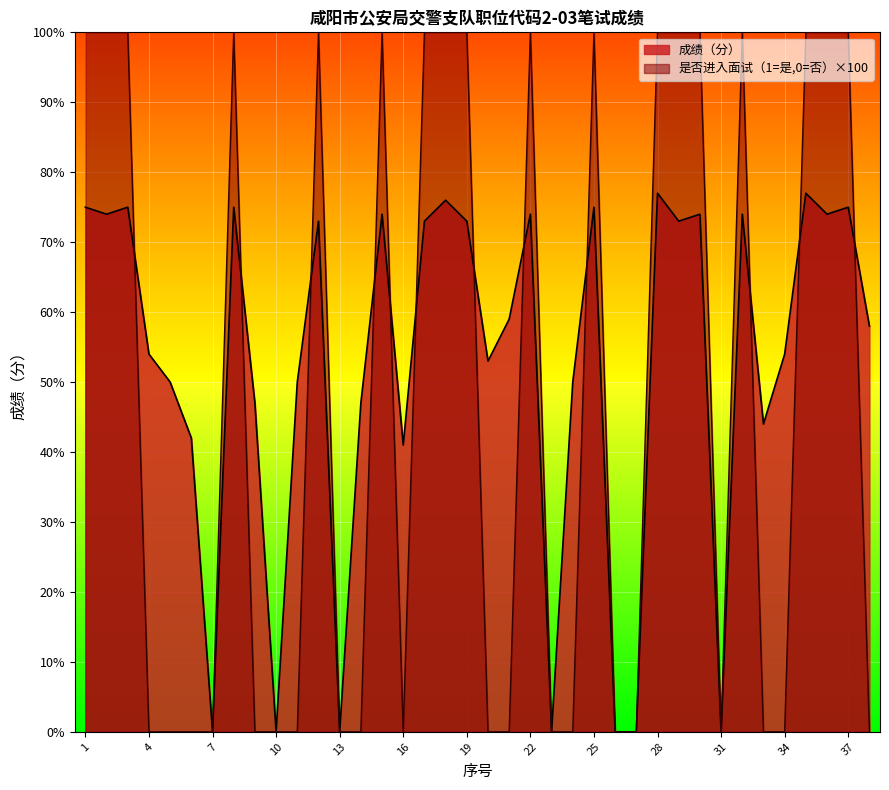

Does the chart display data point markers on the line(s)?

No